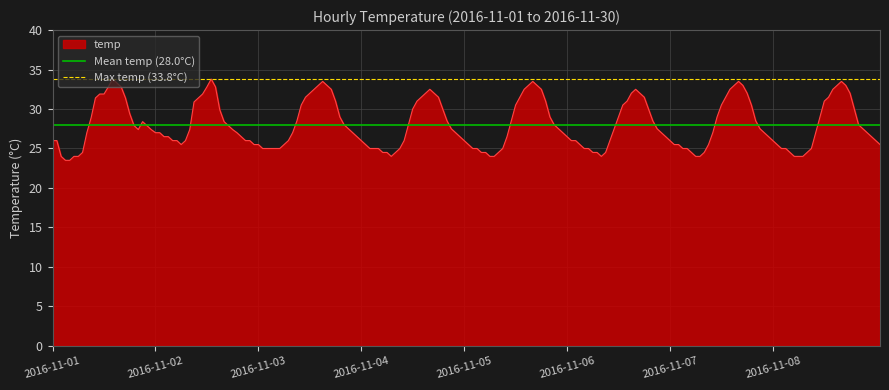

What is the value of the Mean temp (28.0°C) point at the 1st from the left?

28.0